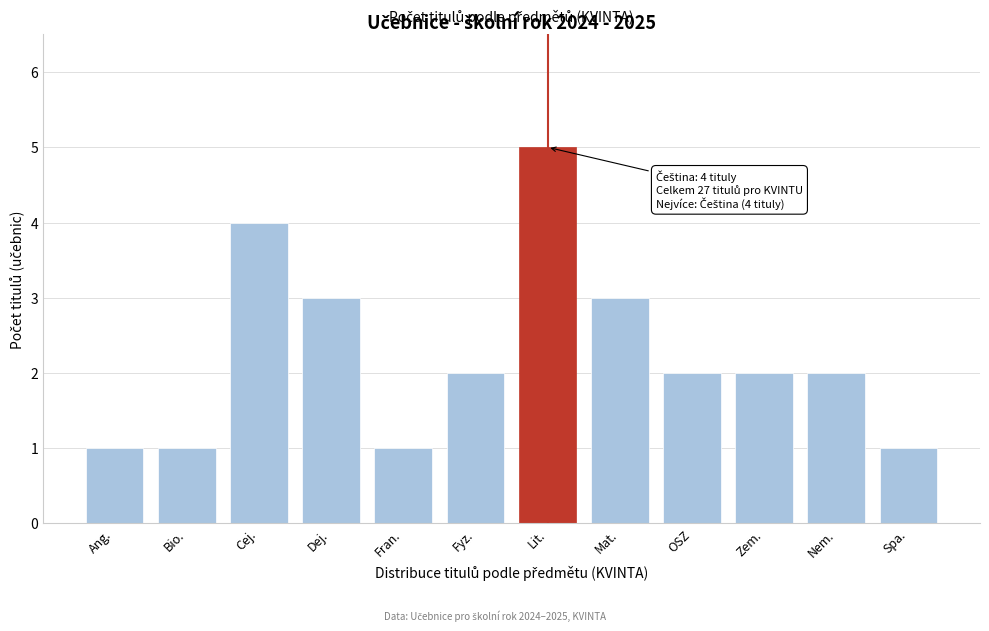

Reading left to right, list all the values displayed in this chart.

1	1	4	3	1	2	5	3	2	2	2	1